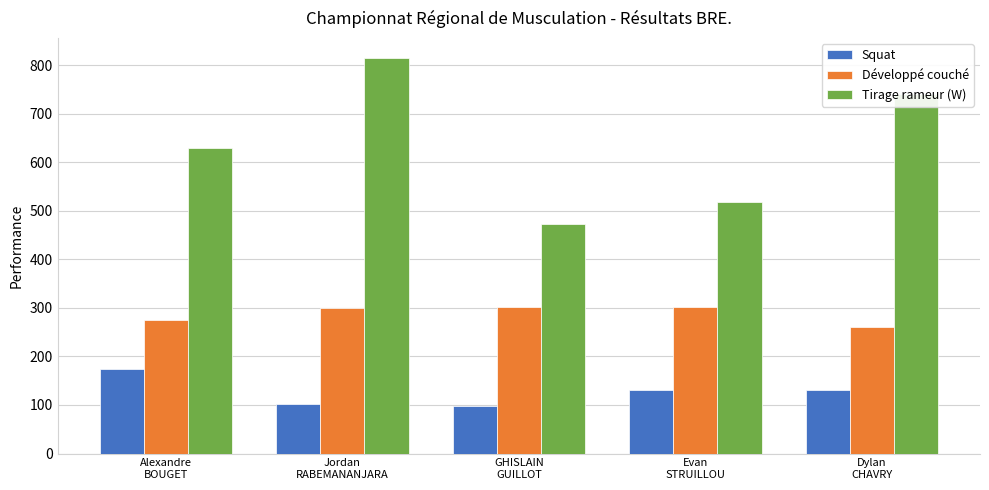

What is the label of the 5th bar from the left?

Dylan
CHAVRY